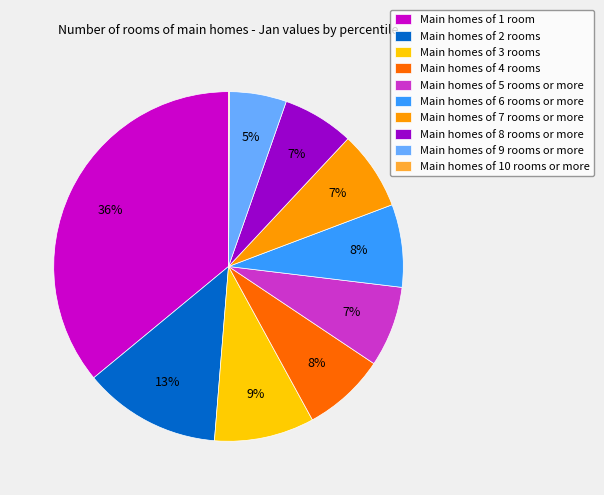

To the nearest percent, what is the average slice percentage?

10%